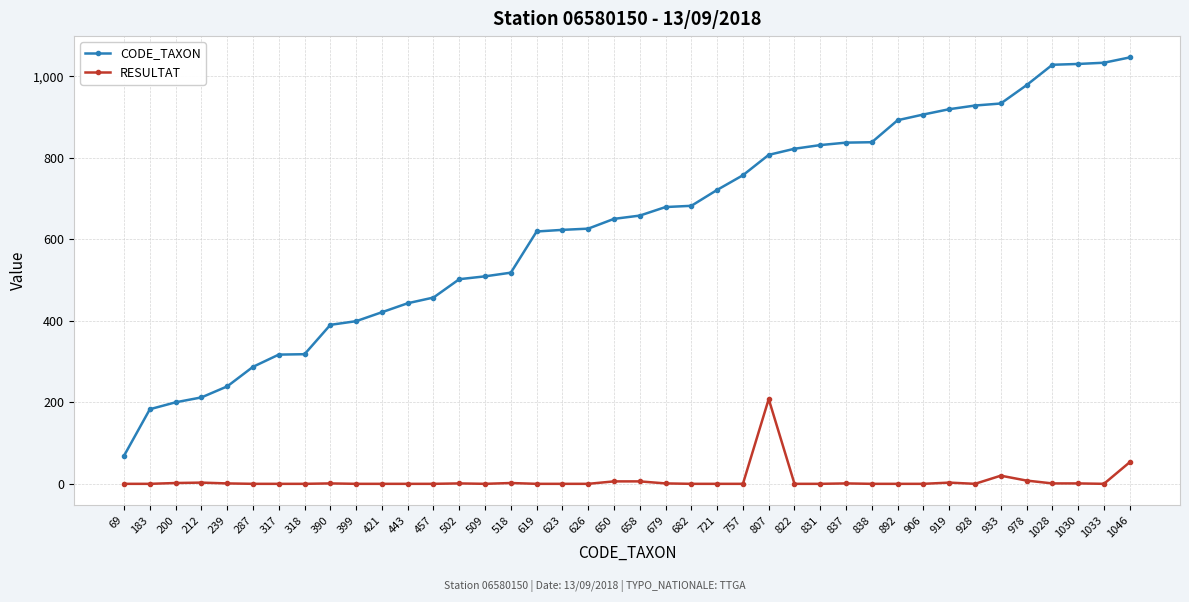

Which series has the widest spread of values?

CODE_TAXON